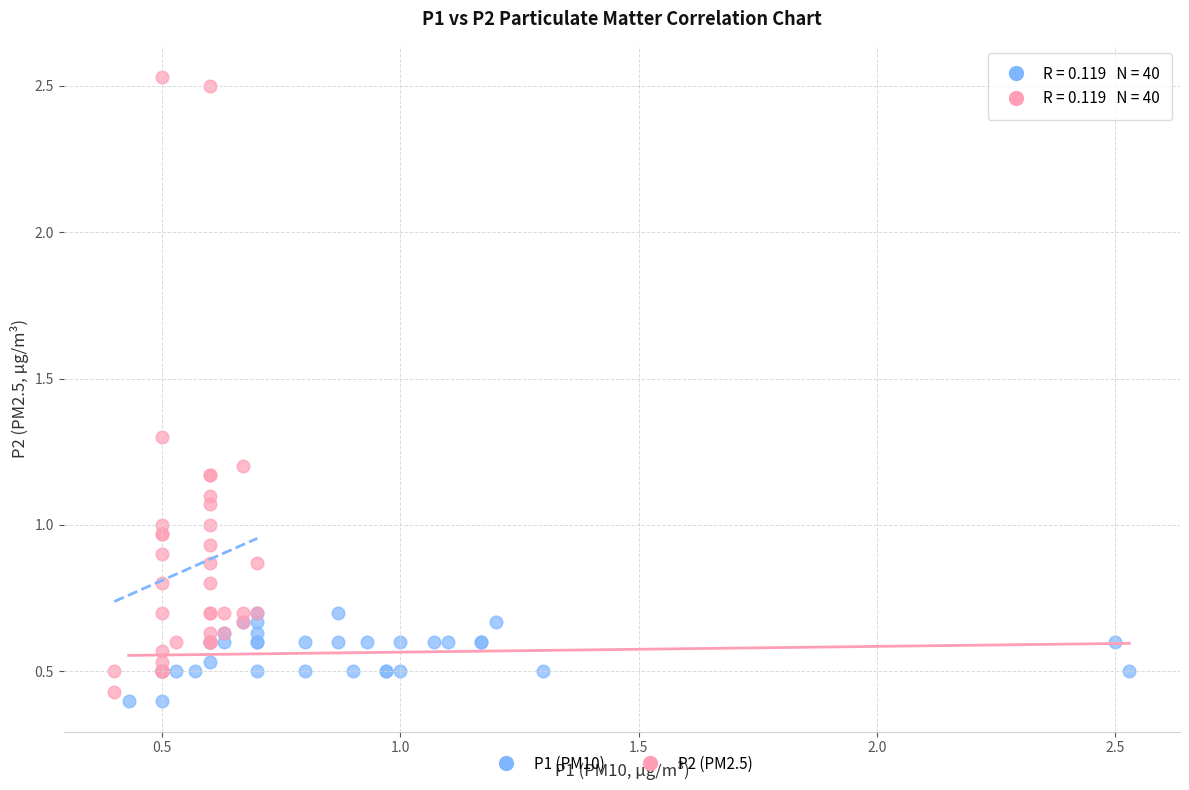

Which series contains the lowest Y value?

P1 (PM10)